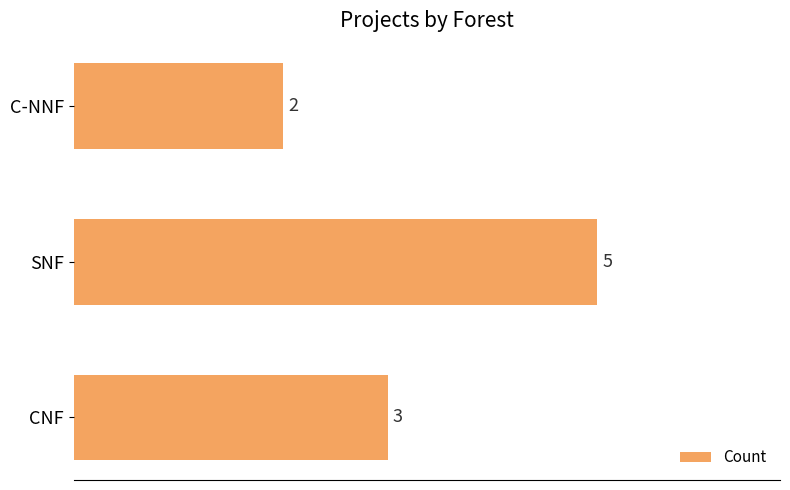

Is it true that the value at C-NNF is 1?

False